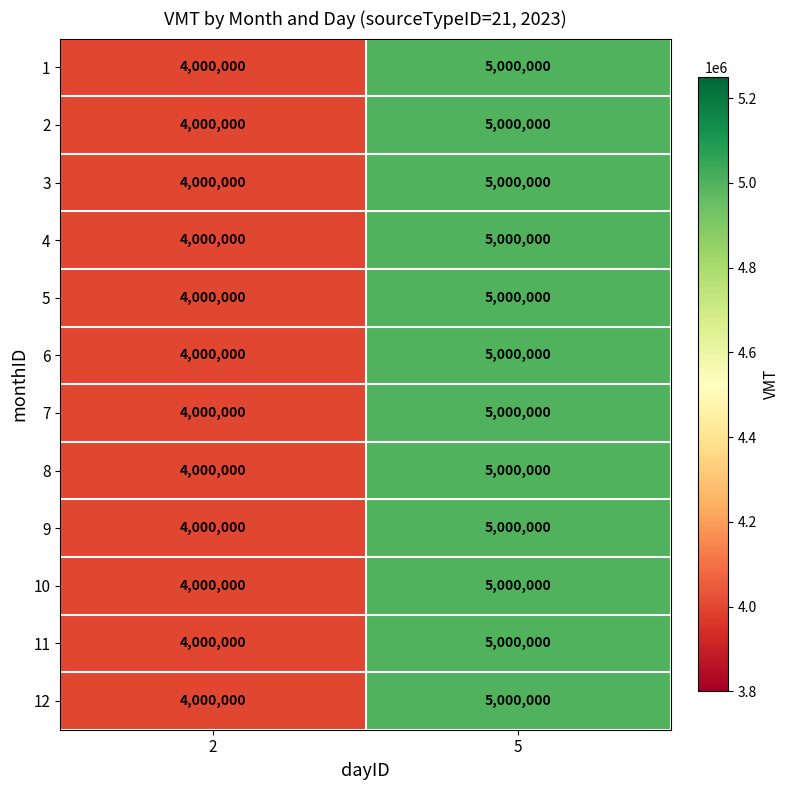

What is the sum of the 8 values at 2 and 5?

9000000